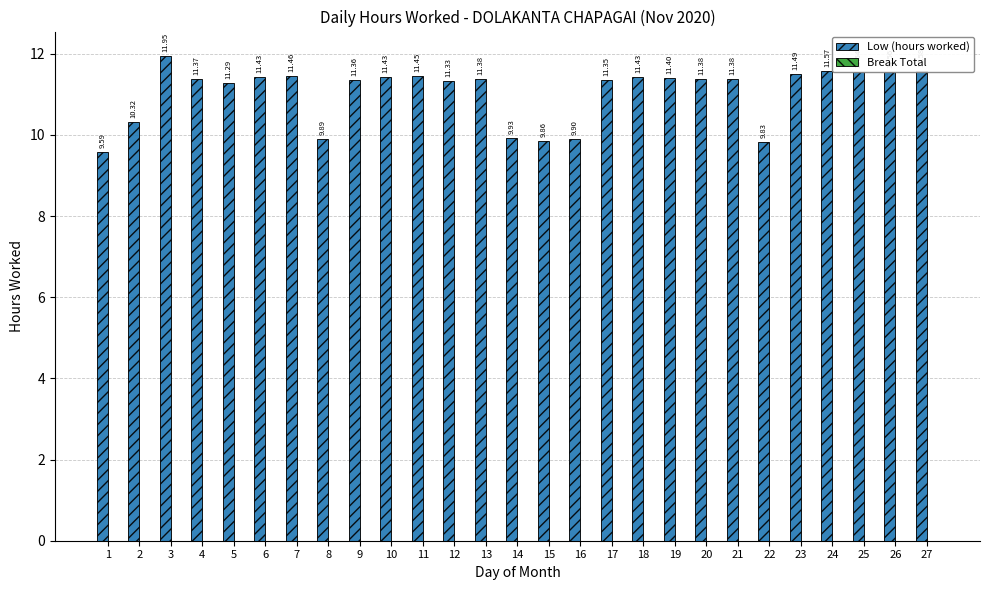

What is the average value?

11.1